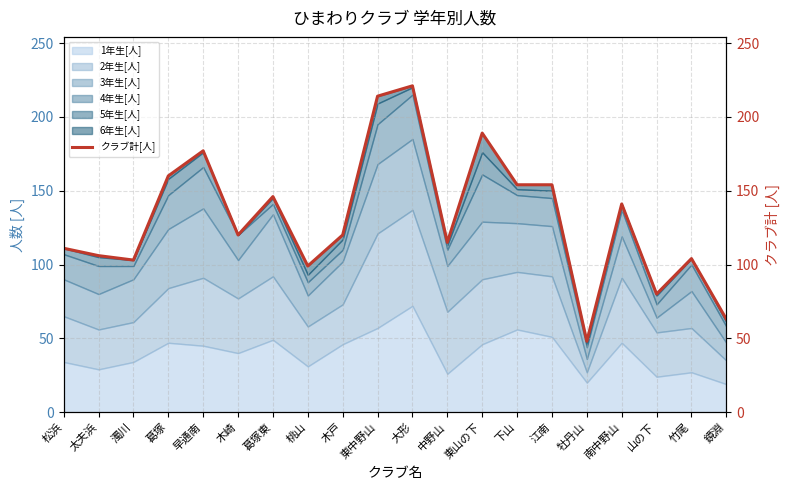

What is the difference between the maximum and minimum values?

173